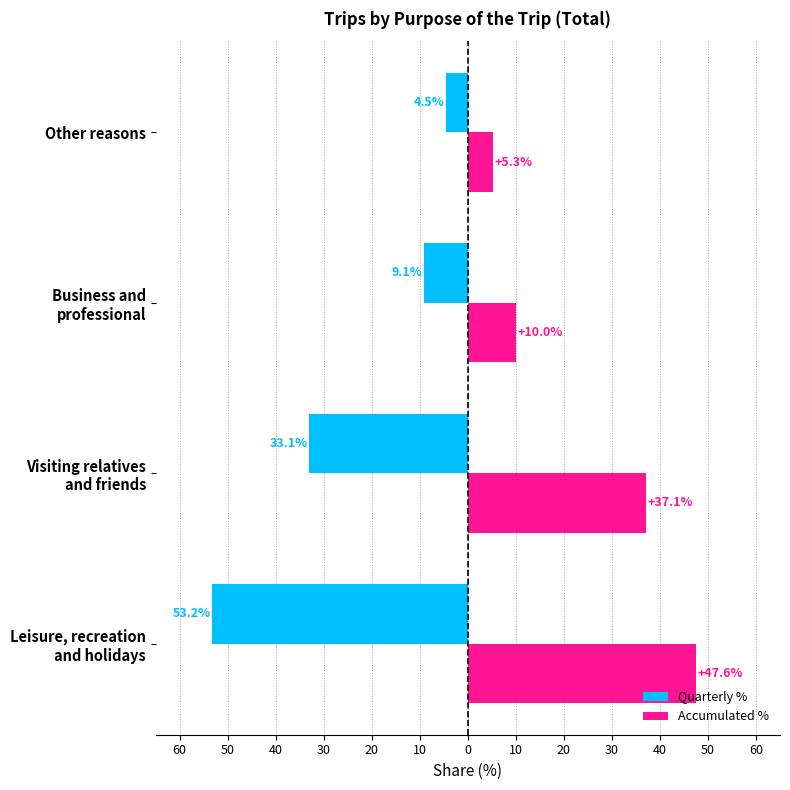

What are all the series names shown in the legend?

Quarterly %, Accumulated %